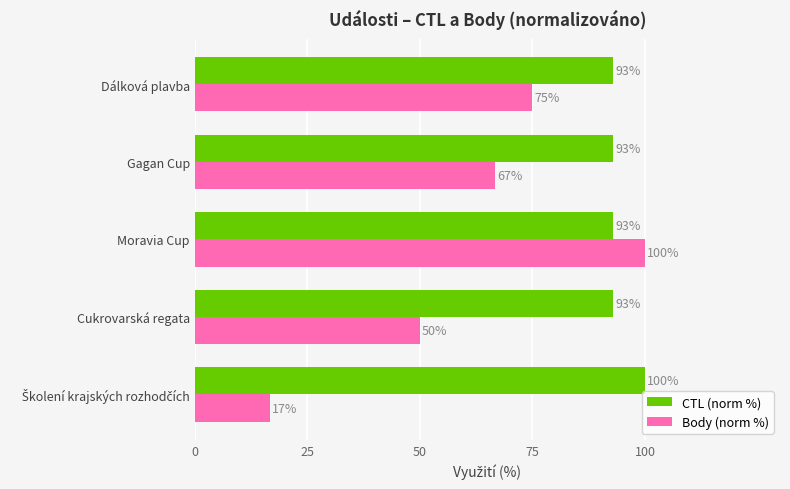

True or false: CTL (norm %) has a value of 92.9 at Moravia Cup.

True